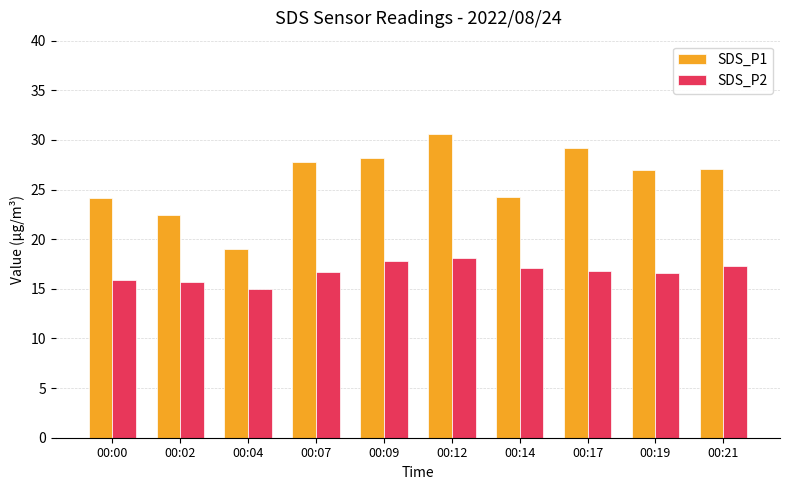

What is the spread (max minus min) of values at 00:17?

12.4